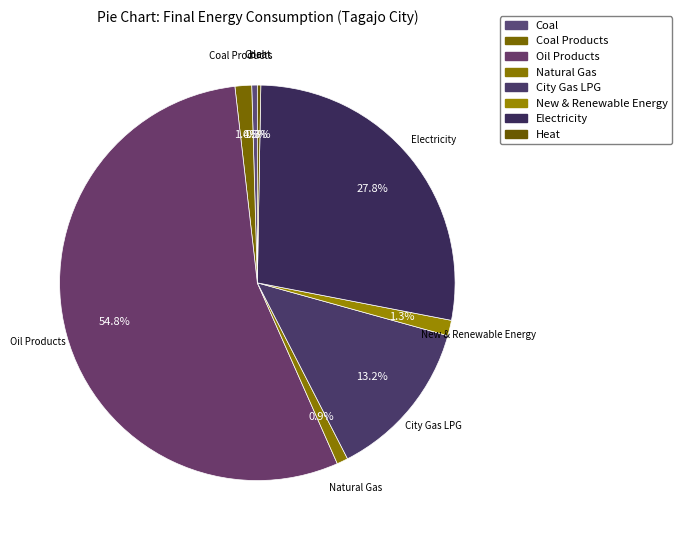

What is the change in value from New & Renewable Energy to Electricity?

+791.9